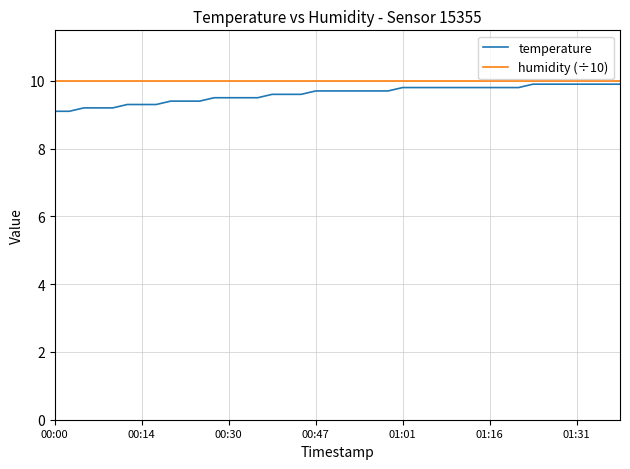

Which series has the largest range (max minus min)?

temperature